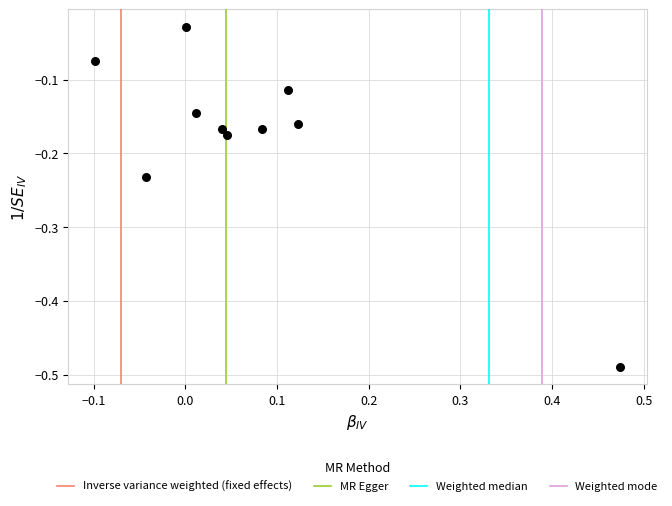

What is the range of X values (max minus min)?

0.6